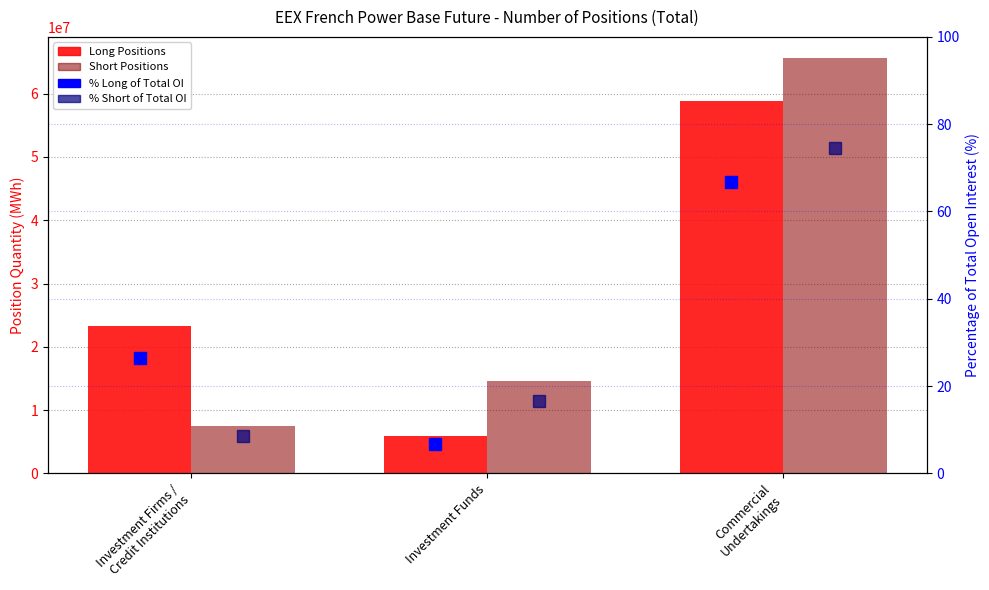

The Long Positions series shows 8241895.8 at Investment Funds. True or false?

False